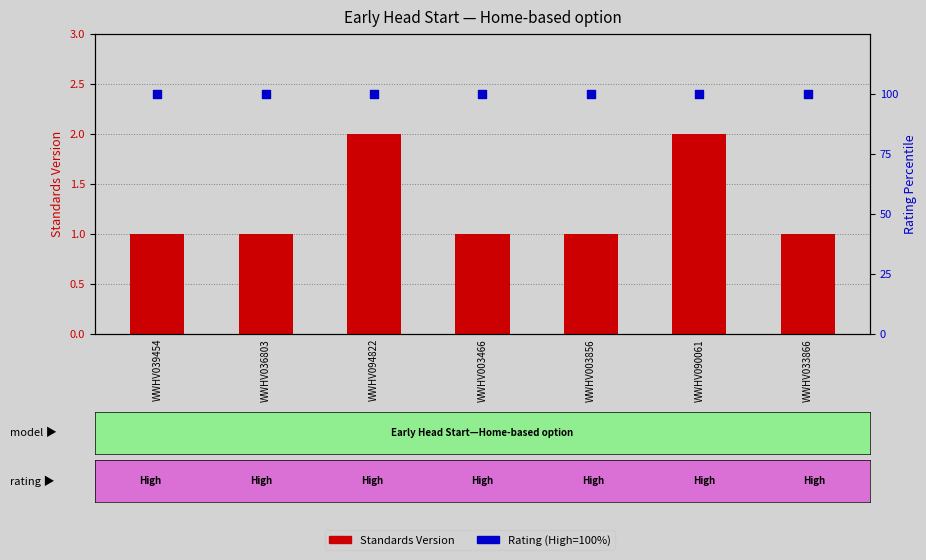

At how many categories does at least one series exceed 1?

7